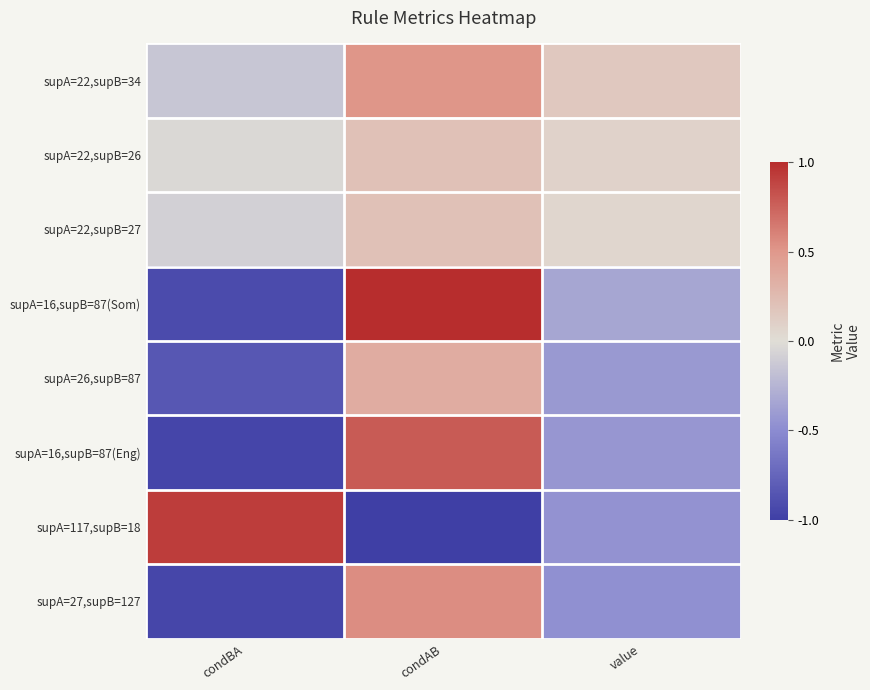

Which has a higher value, condAB or condBA?

condAB